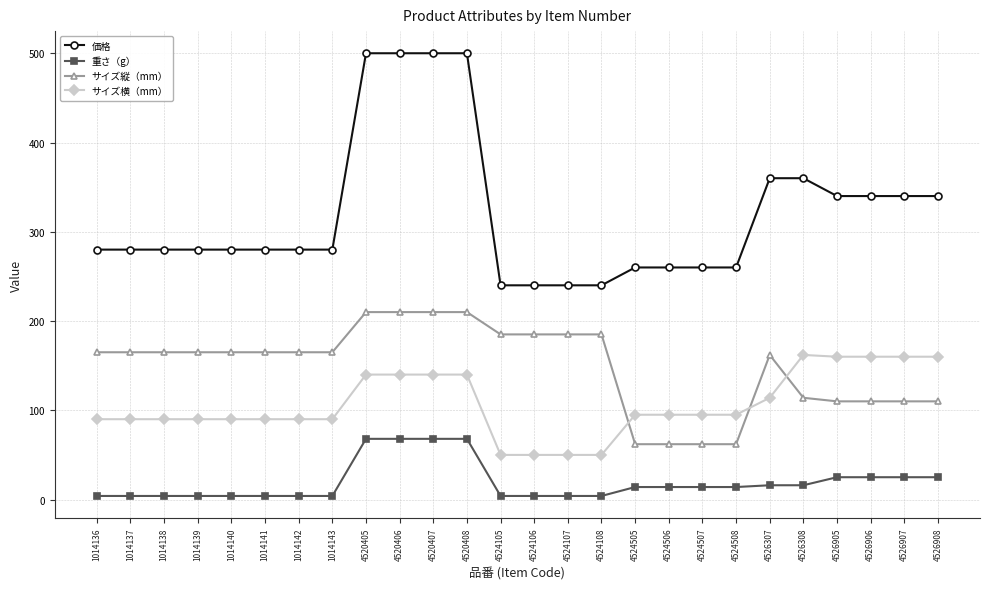

How many distinct data groups are displayed?

4